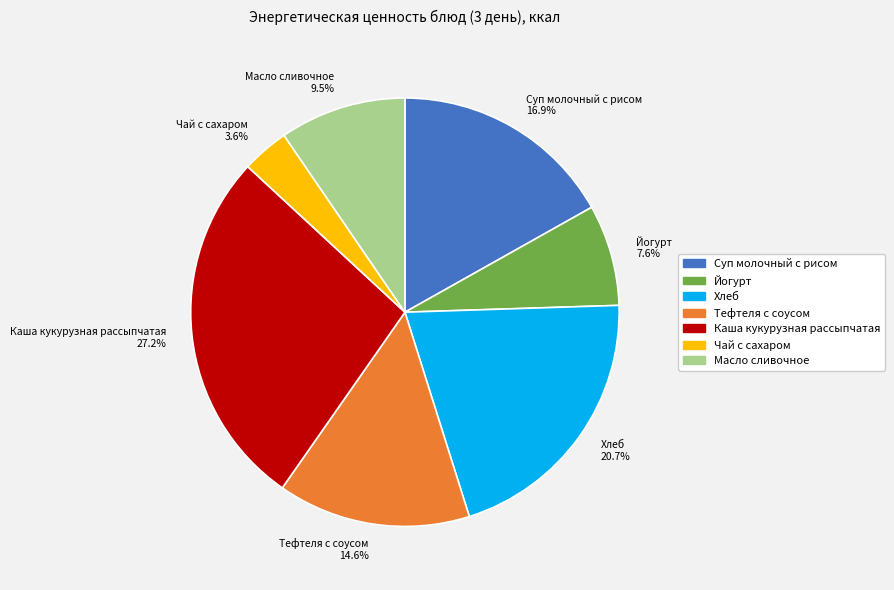

Combined, do Йогурт and Каша кукурузная рассыпчатая account for over 50%?

No